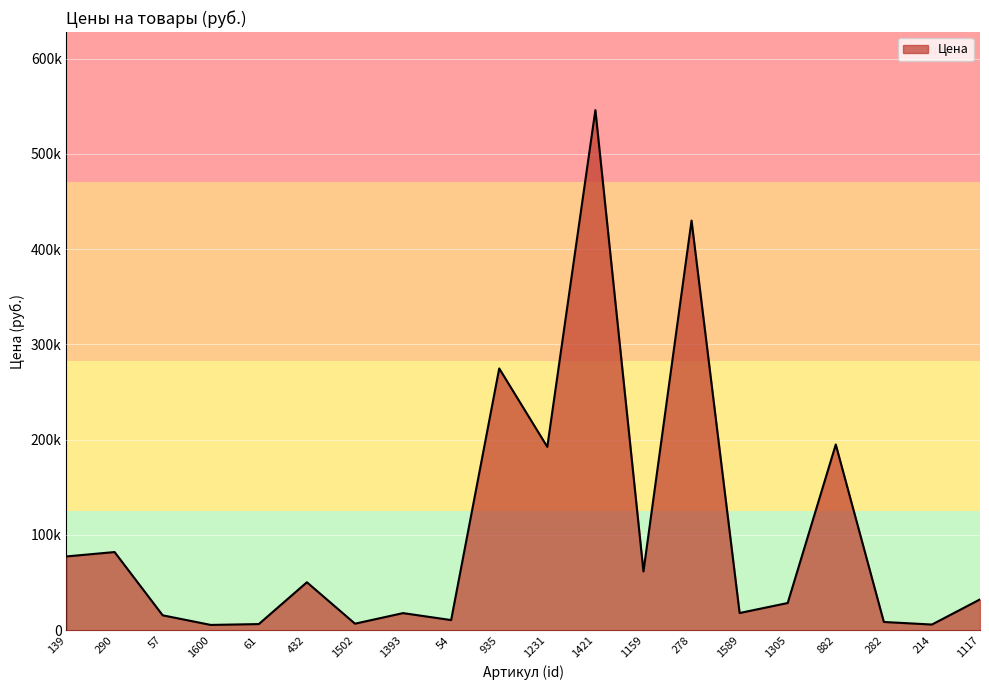

List the labels in order of value, smallest first.

1600, 214, 61, 1502, 282, 54, 57, 1393, 1589, 1305, 1117, 432, 1159, 139, 290, 1231, 882, 935, 278, 1421